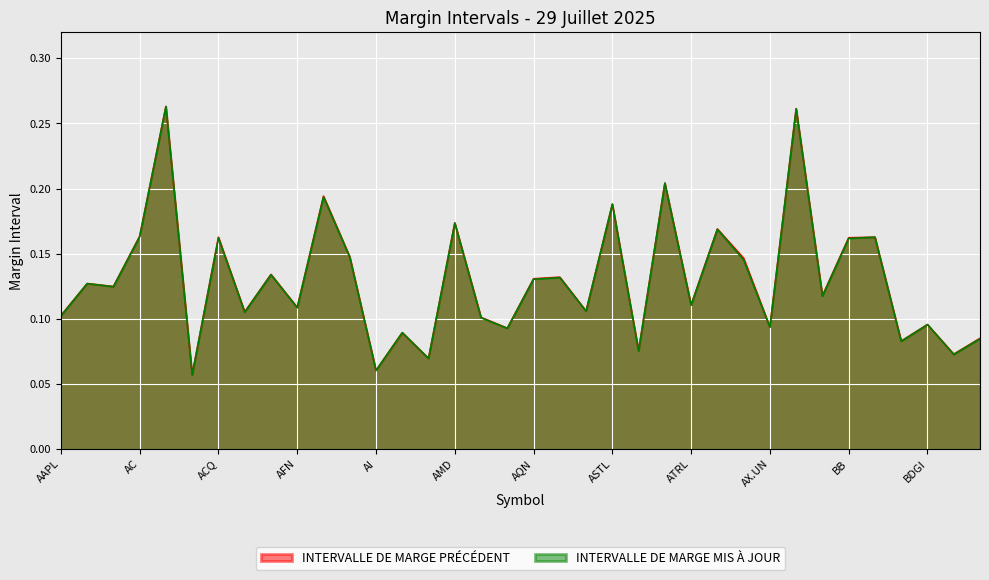

True or false: INTERVALLE DE MARGE MIS À JOUR has more than 0 points higher than both neighbors.

True